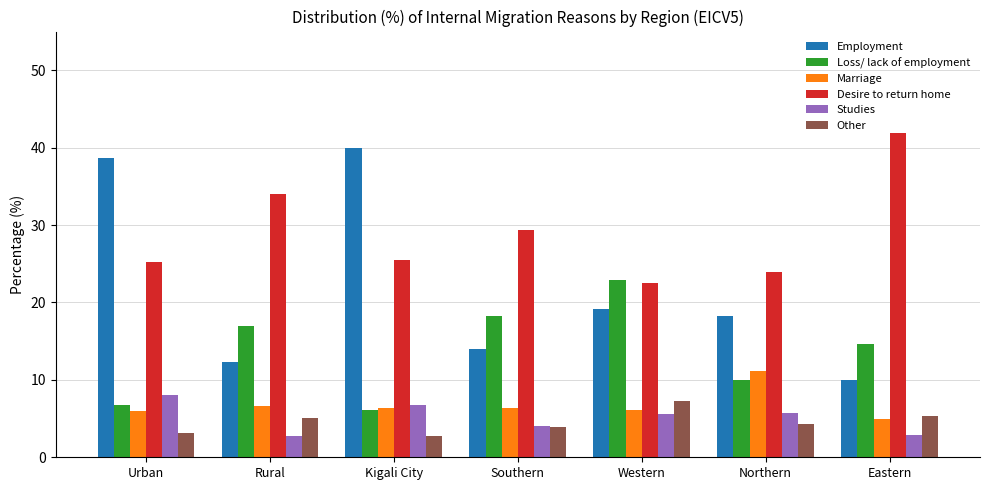

What is the difference between the maximum and minimum values in the Desire to return home series?

19.4